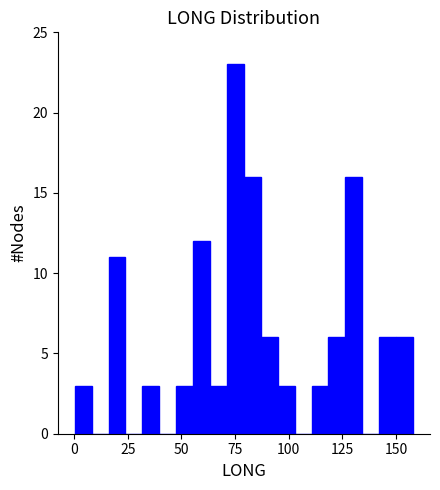

Read against the x-axis, roughly where is the centre of the tallest bar?

75